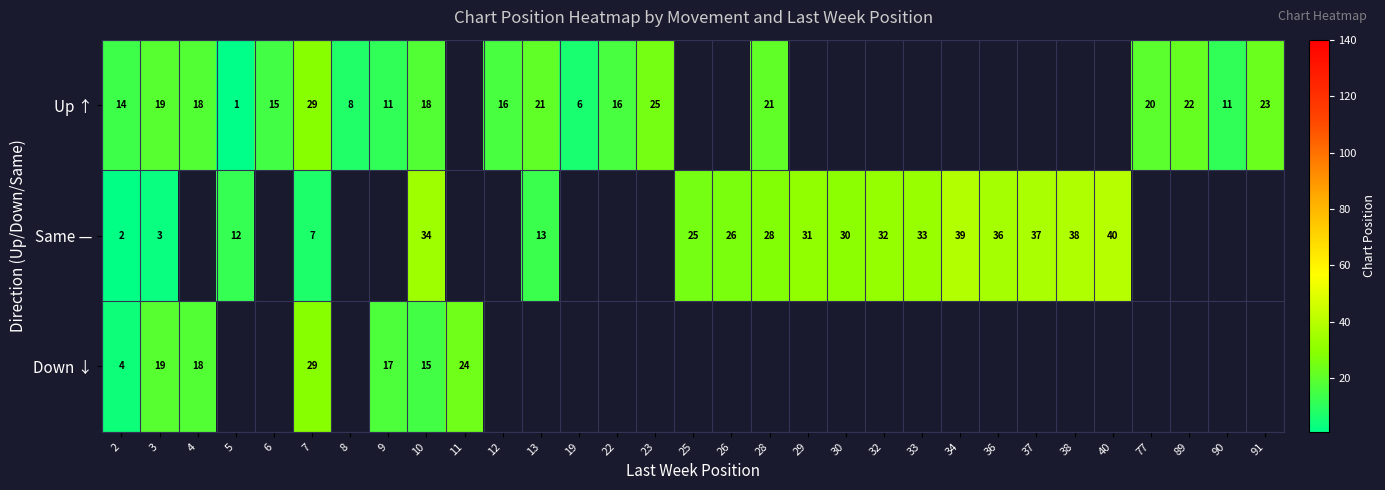

The Up ↑ series shows 30 at 4. True or false?

False